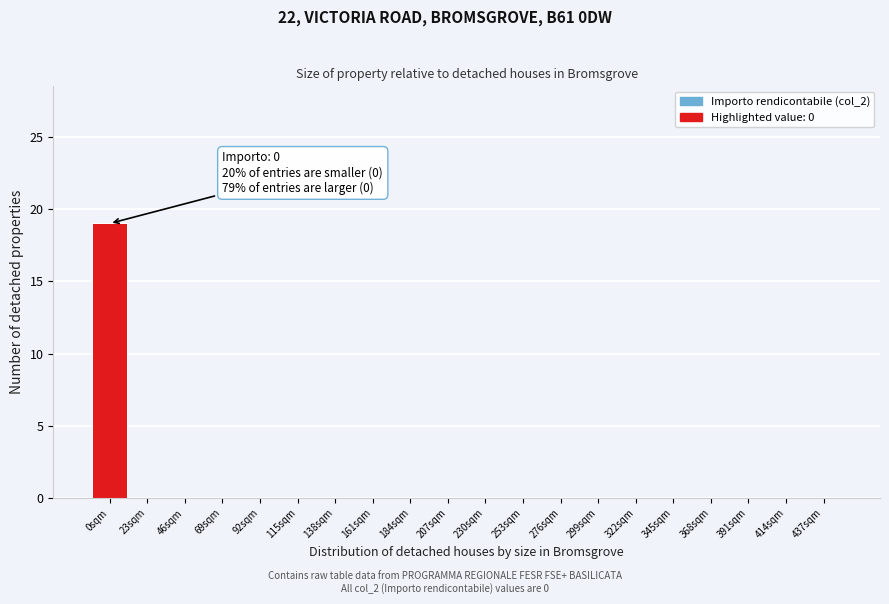

Reading right to left, list all the values displayed in this chart.

437sqm=0	414sqm=0	391sqm=0	368sqm=0	345sqm=0	322sqm=0	299sqm=0	276sqm=0	253sqm=0	230sqm=0	207sqm=0	184sqm=0	161sqm=0	138sqm=0	115sqm=0	92sqm=0	69sqm=0	46sqm=0	23sqm=0	0sqm=19